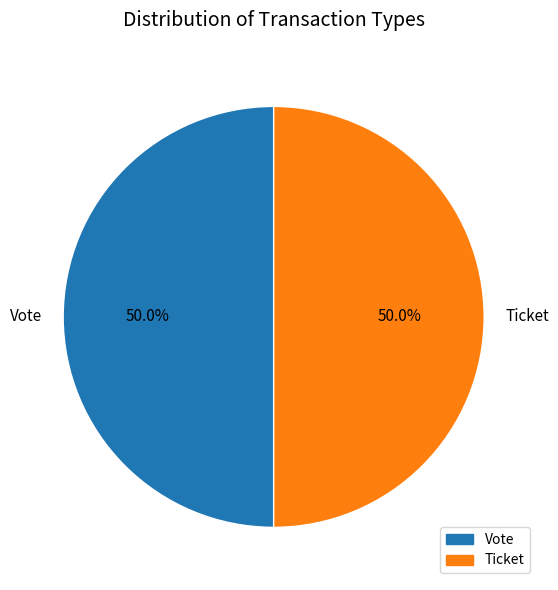

To the nearest percent, what is the difference between the Vote and Ticket slice percentages?

0%